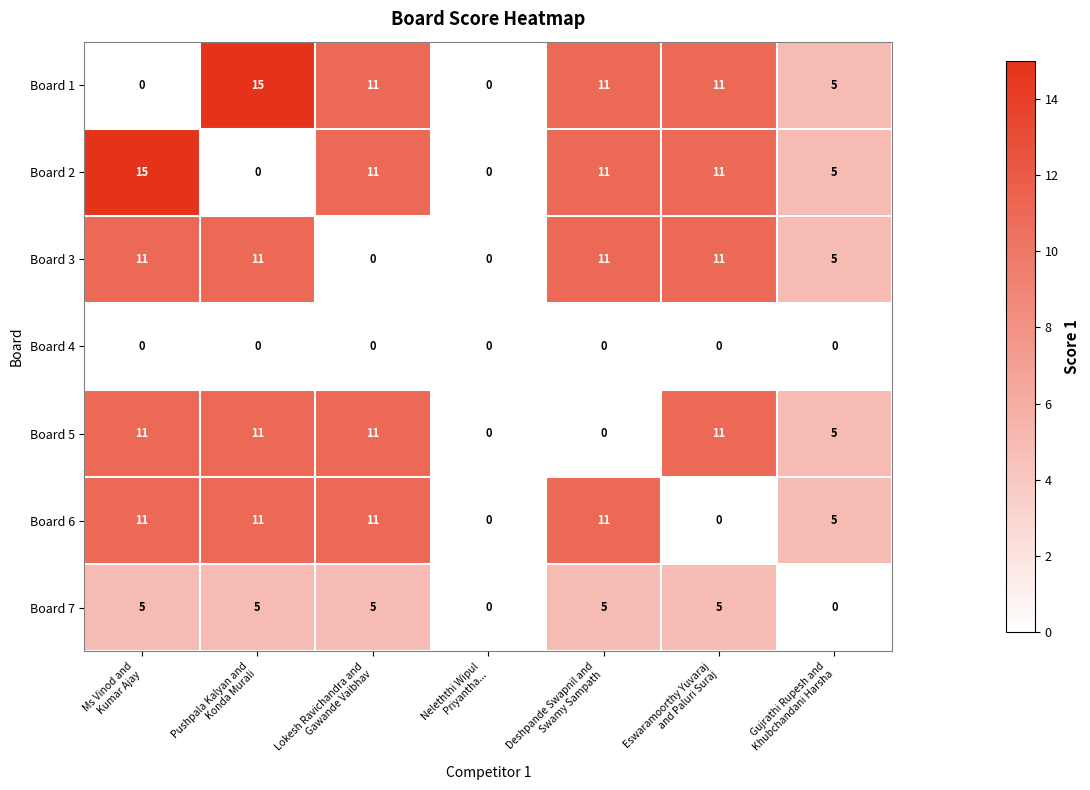

What is the difference between the maximum and minimum values in the Board 2 series?

15